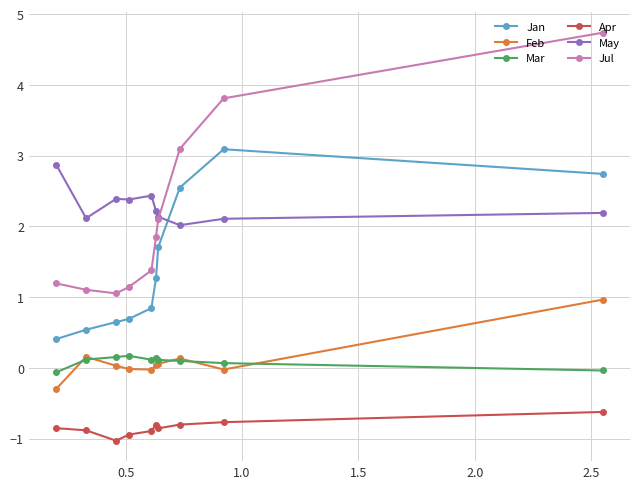

At how many categories does at least one series exceed 2?

10